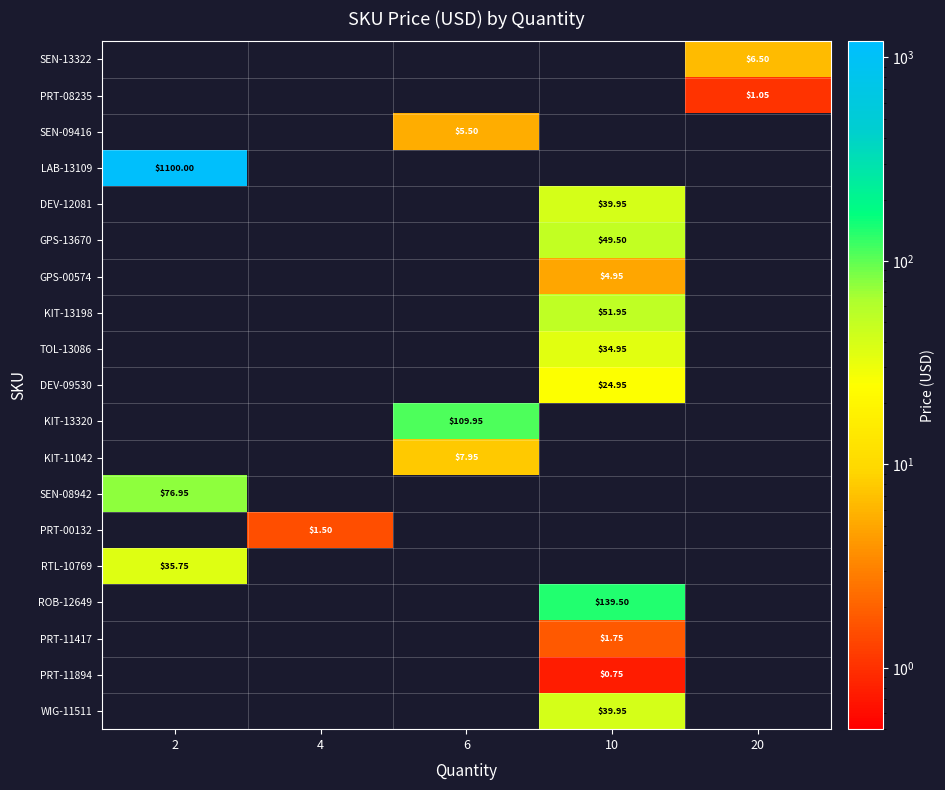

Is the value of ROB-12649 at 10 greater than the value of PRT-11894 at 10?

Yes